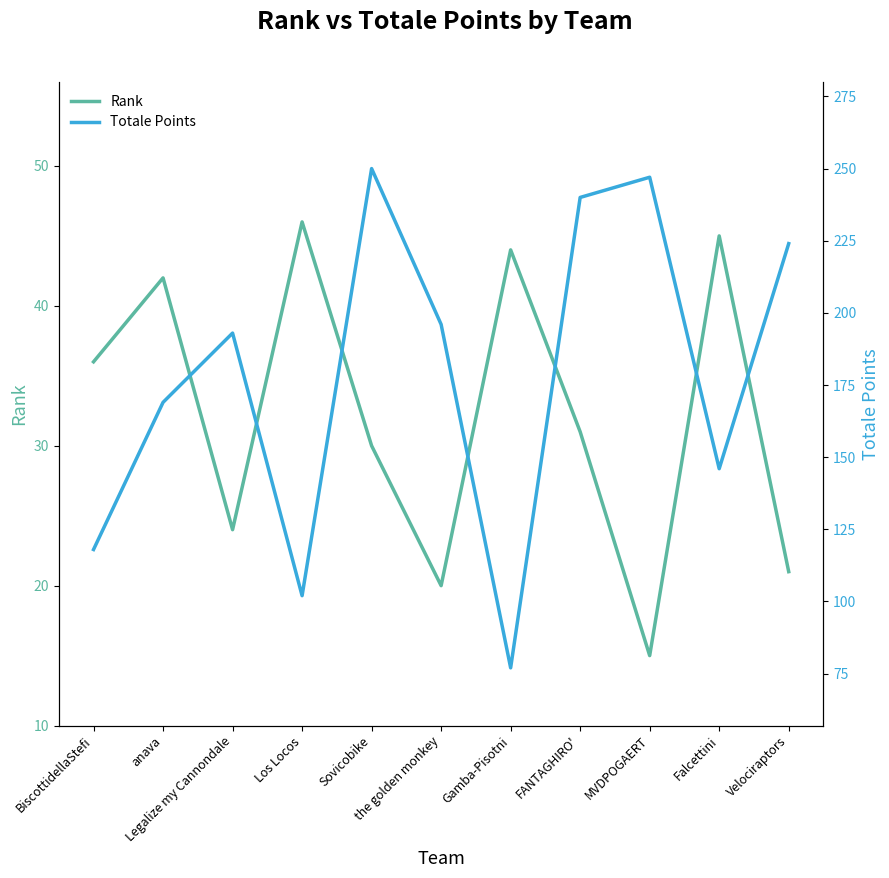

What is the label of the 9th point from the right?

Legalize my Cannondale